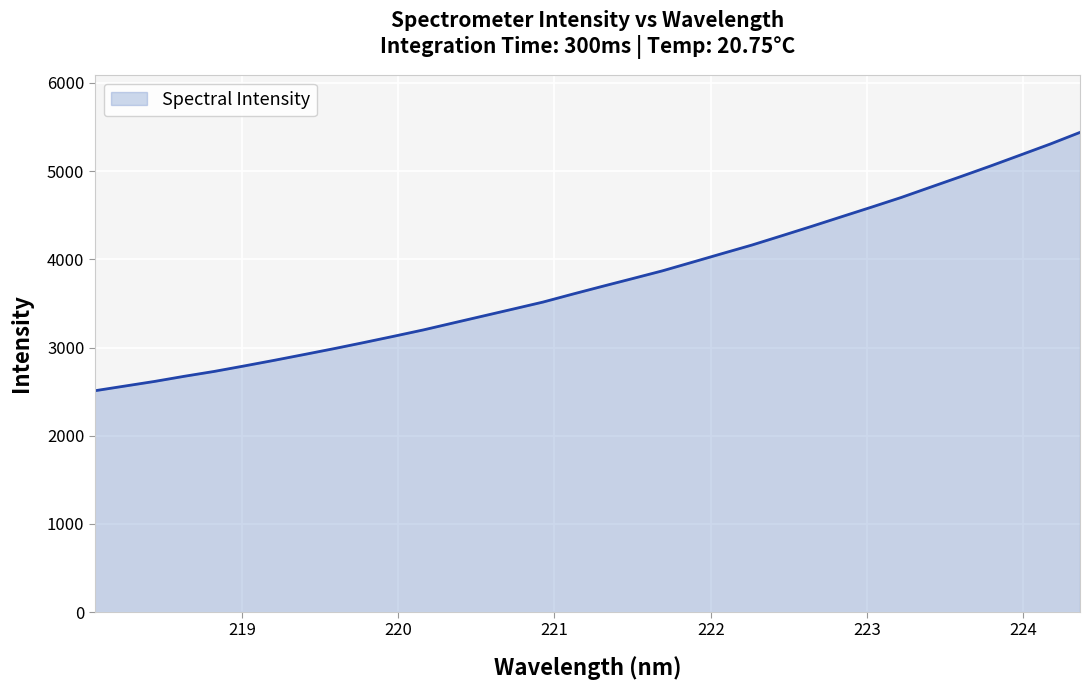

What is the average value?

3762.4